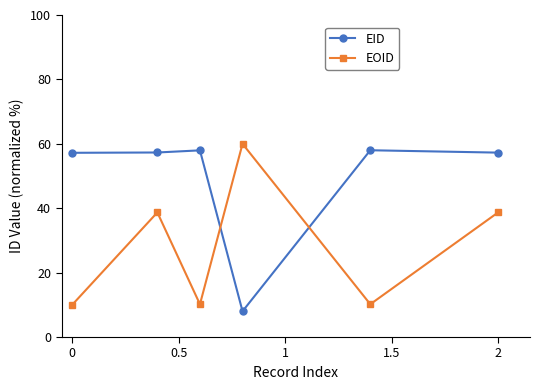

What are all the series names shown in the legend?

EID, EOID